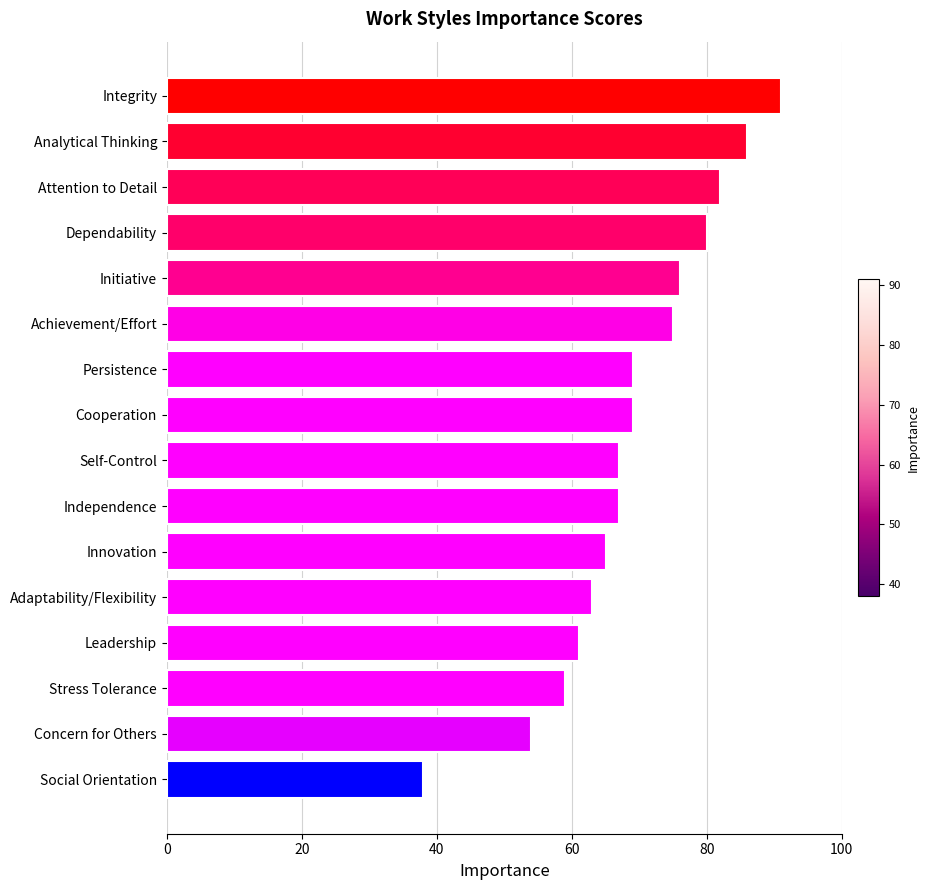

True or false: the data shows 104 at Leadership.

False